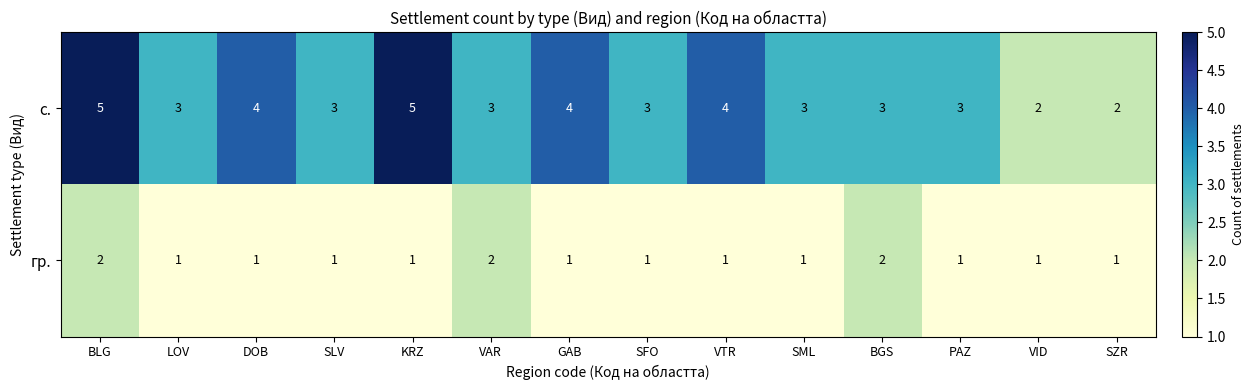

What is the maximum value shown in the chart?

5